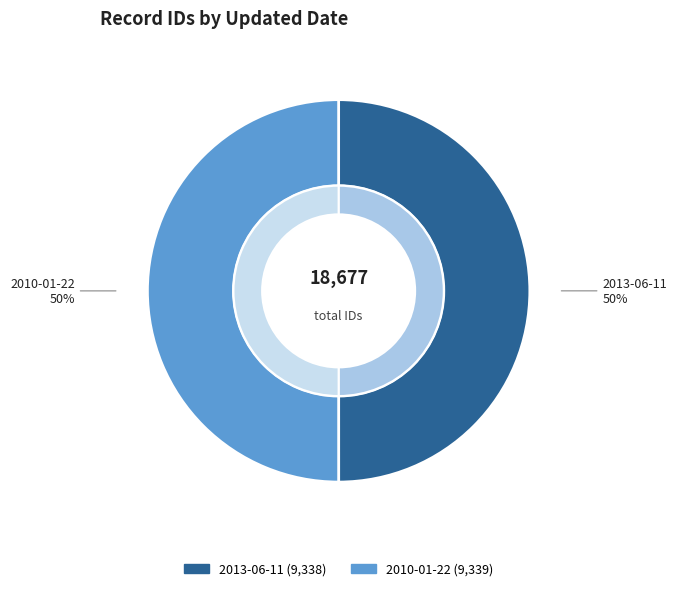

Which category accounts for the majority?

2010-01-22